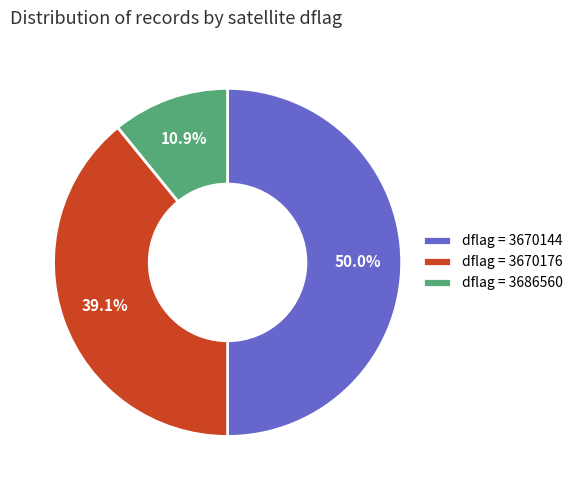

Combined, what portion of the pie is dflag = 3686560 and dflag = 3670144?

60.9%